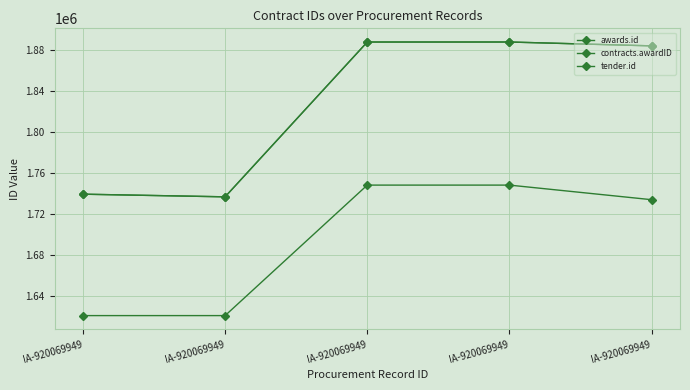

At which label does tender.id reach its minimum?

IA-920069949